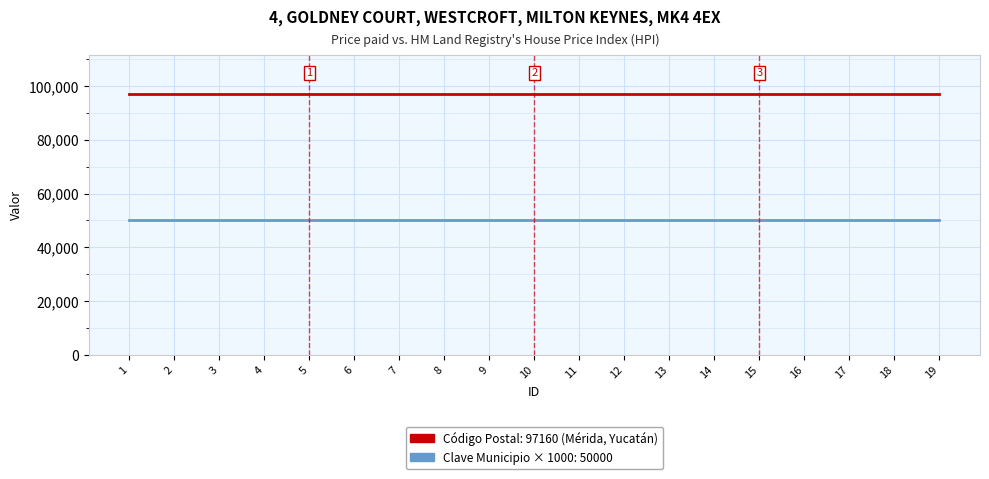

What is the spread (max minus min) of values at 9?

47160